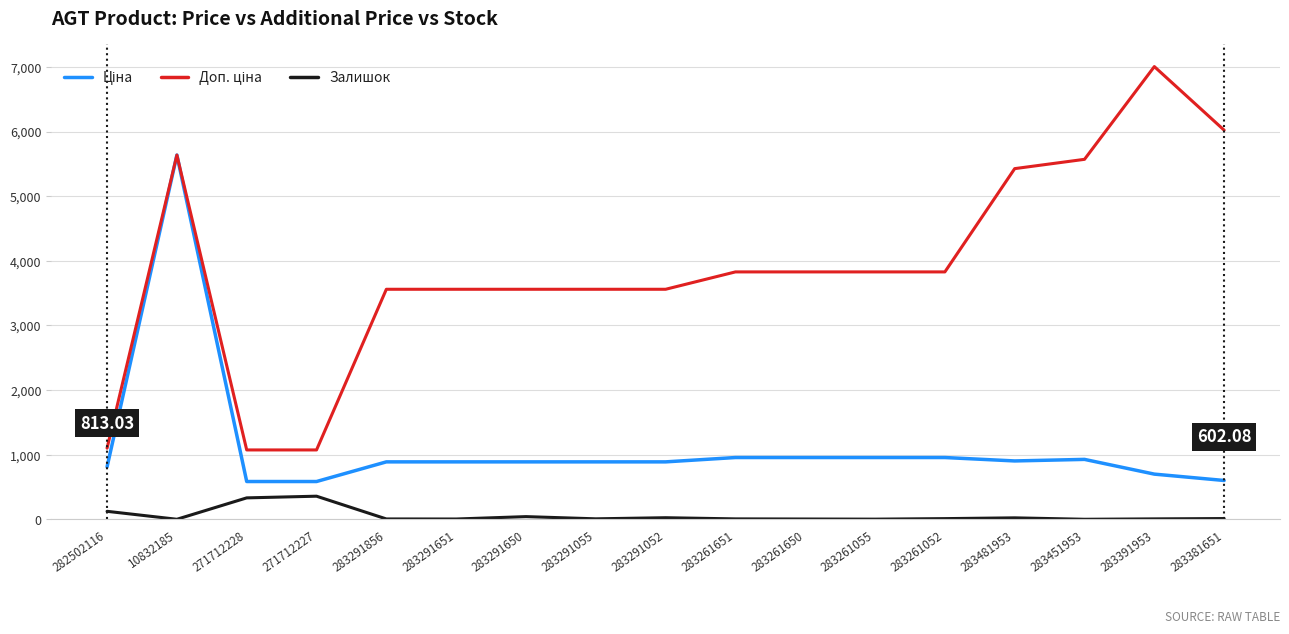

At which category is the sum across all series the highest?

10832185